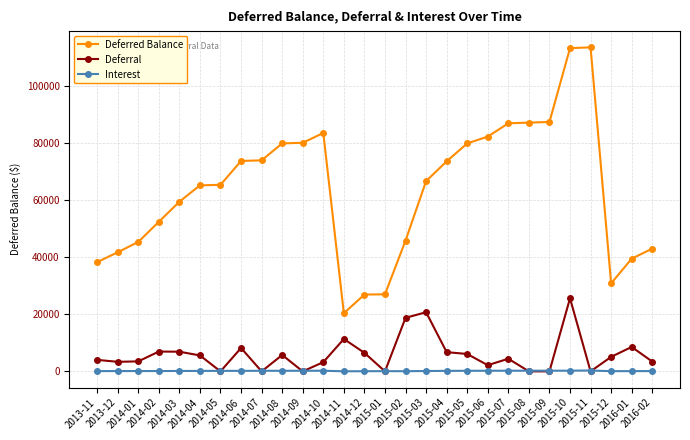

What are all the series names shown in the legend?

Deferred Balance, Deferral, Interest